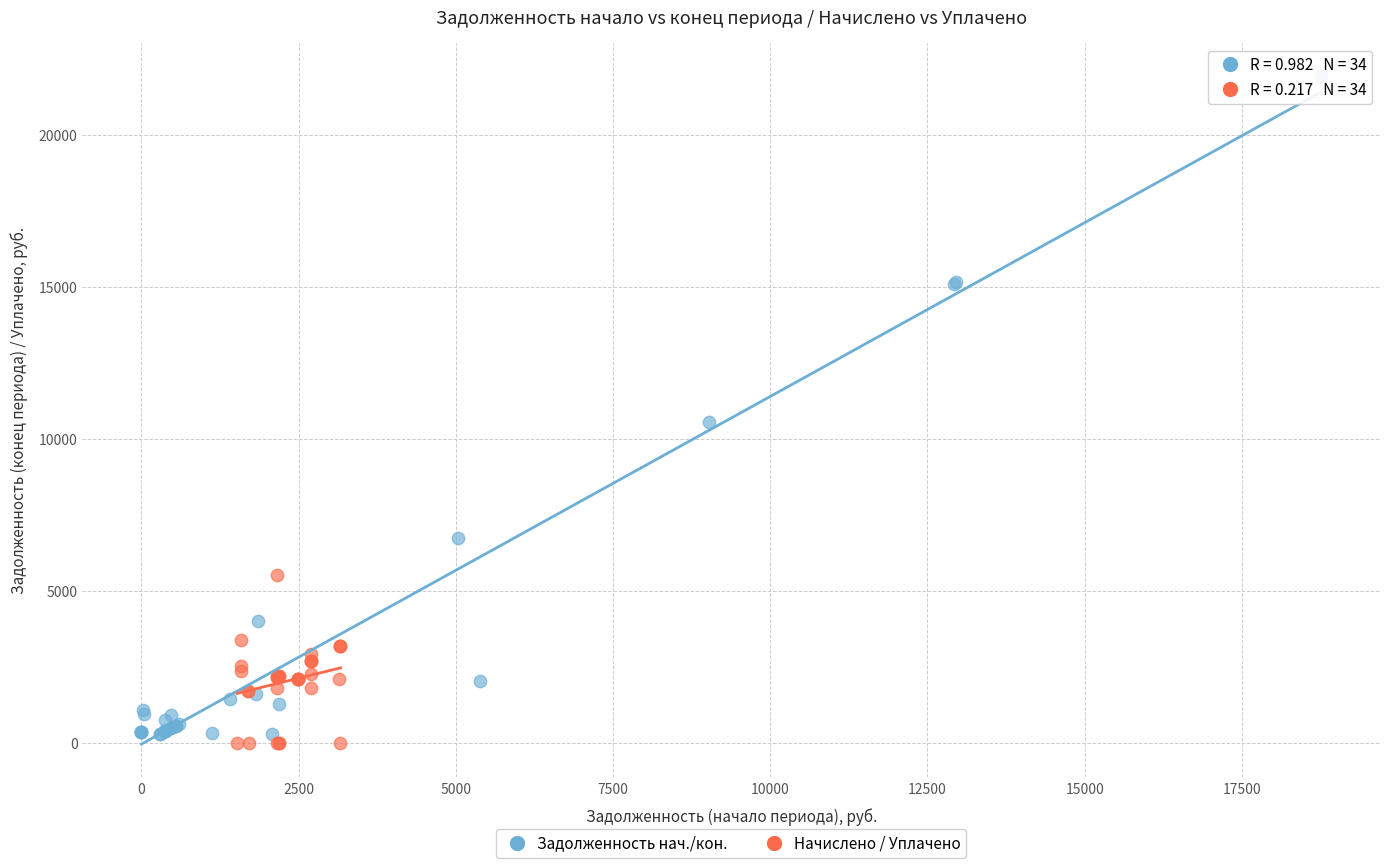

Which series has the largest Y range (max minus min)?

Задолженность нач./кон.